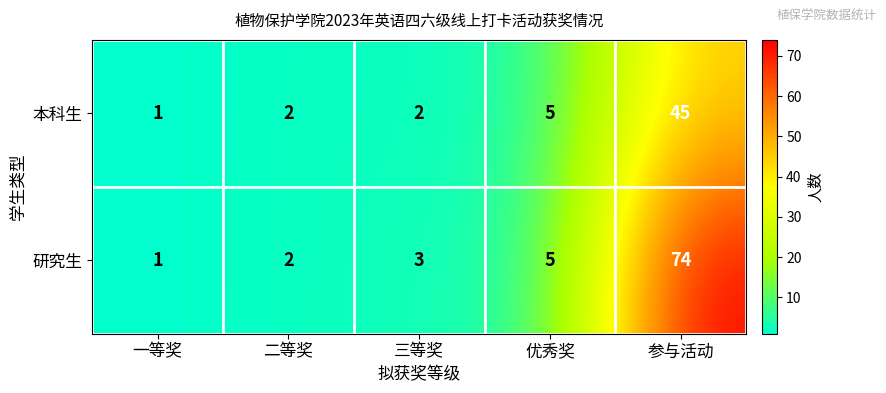

What is the difference between the second highest and second lowest values in the 本科生 series?

3